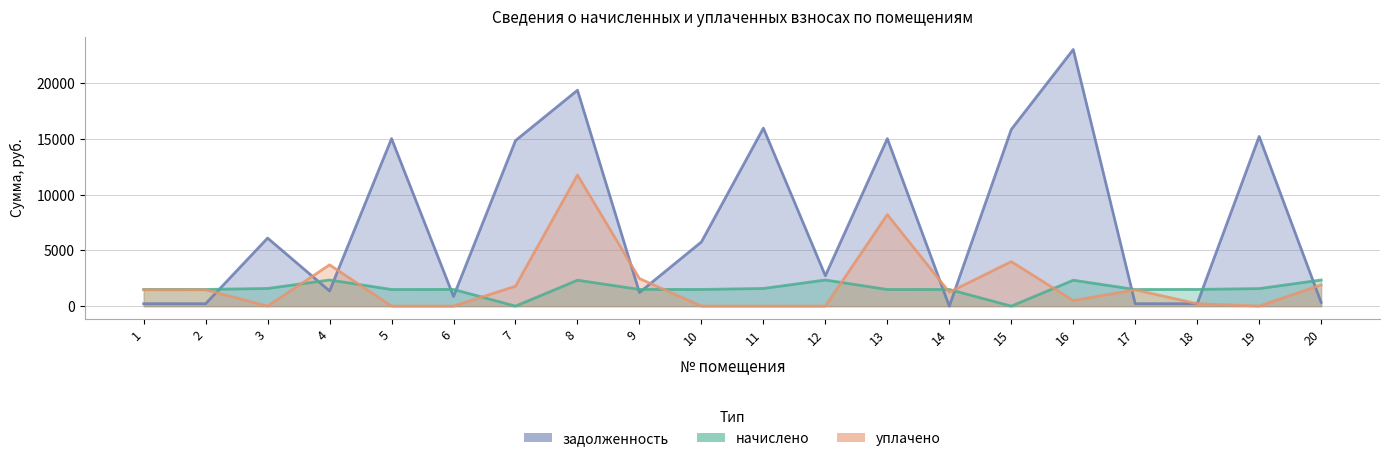

Is the value of уплачено at 4 greater than the value of задолженность at 4?

Yes